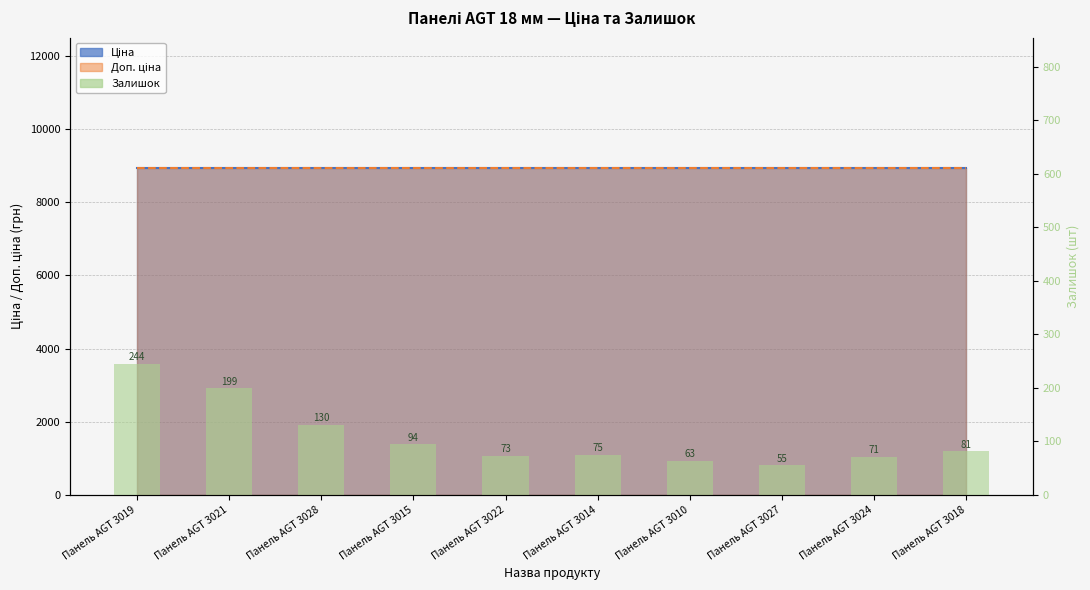

What is the difference between the maximum and minimum values?

189